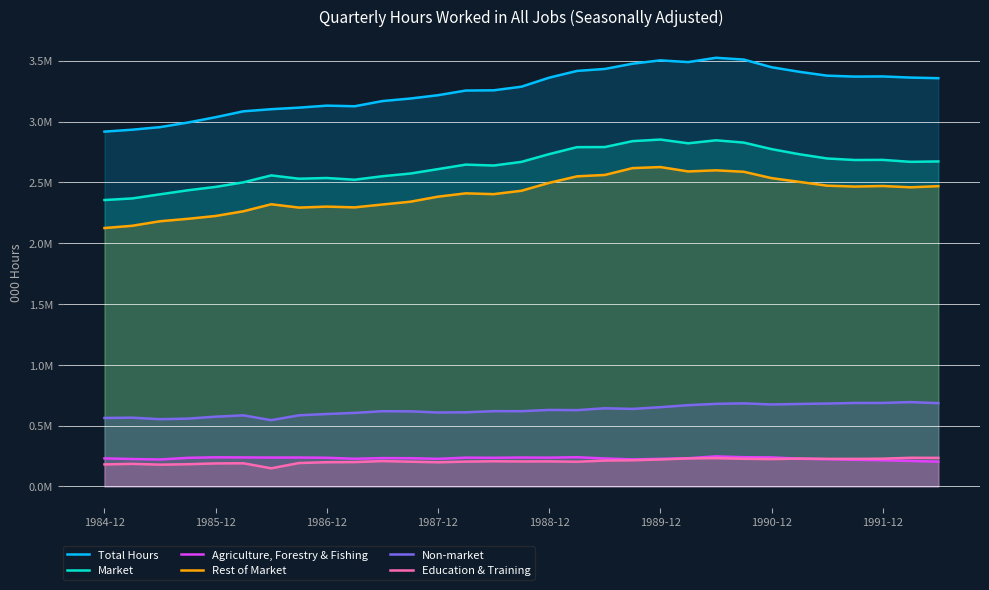

At which category is the sum across all series the highest?

22